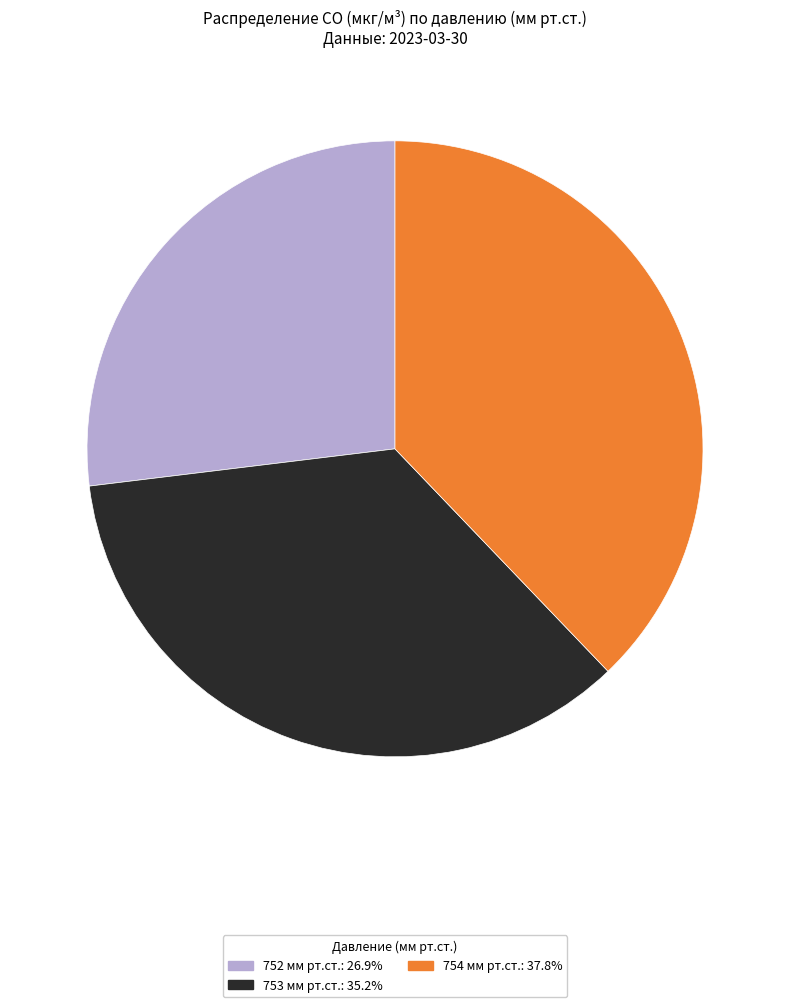

How many slices are in this pie chart?

3